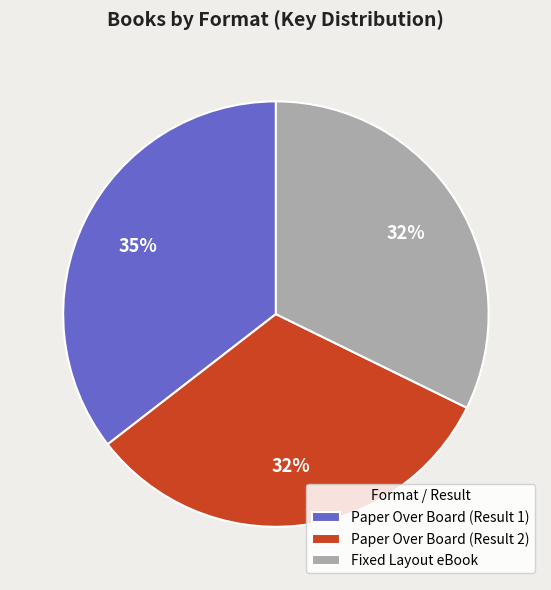

Between Fixed Layout eBook and Paper Over Board (Result 1), which is larger?

Paper Over Board (Result 1)